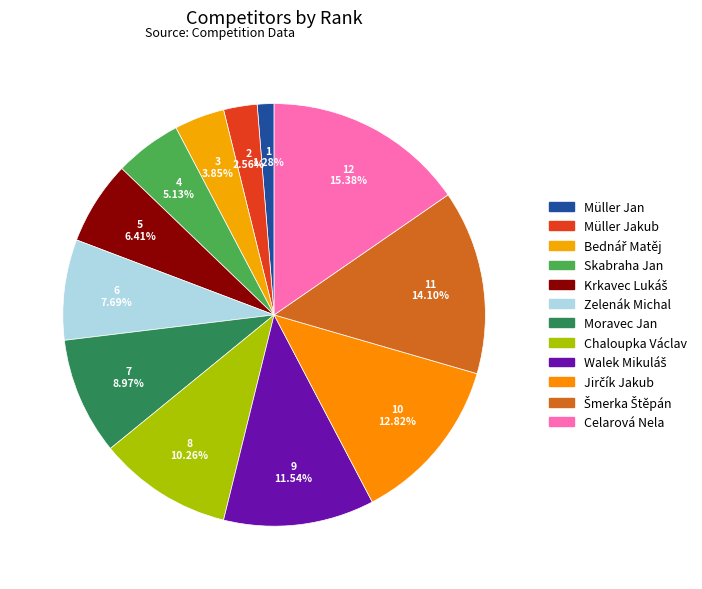

How many segments does this pie chart have?

12